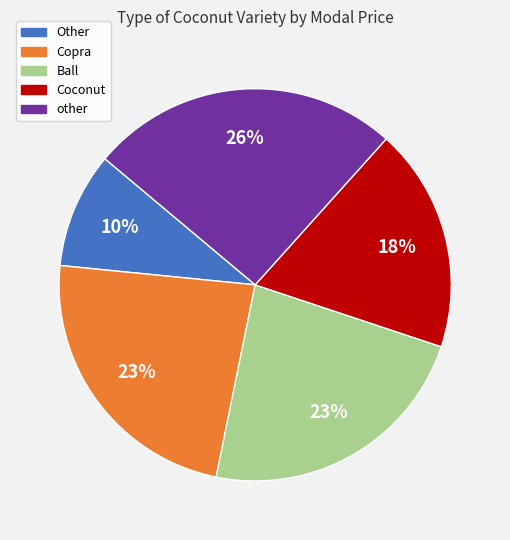

Does any single category account for the majority?

No